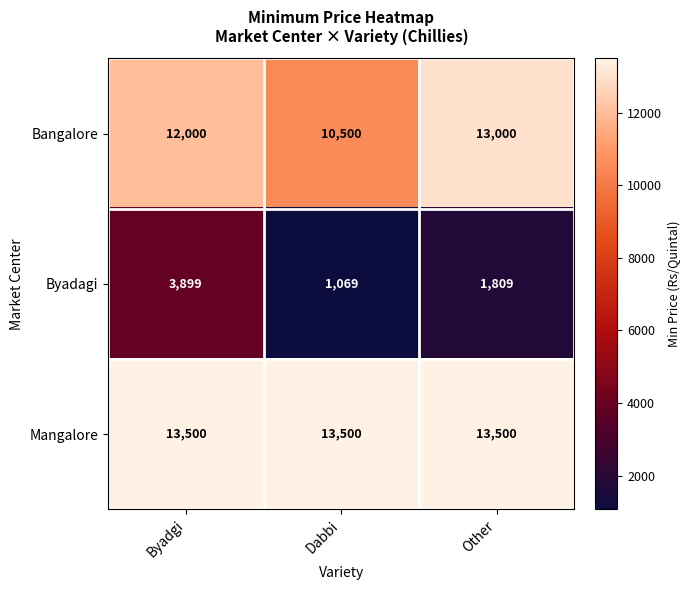

At which category is the sum across all series the highest?

Byadgi